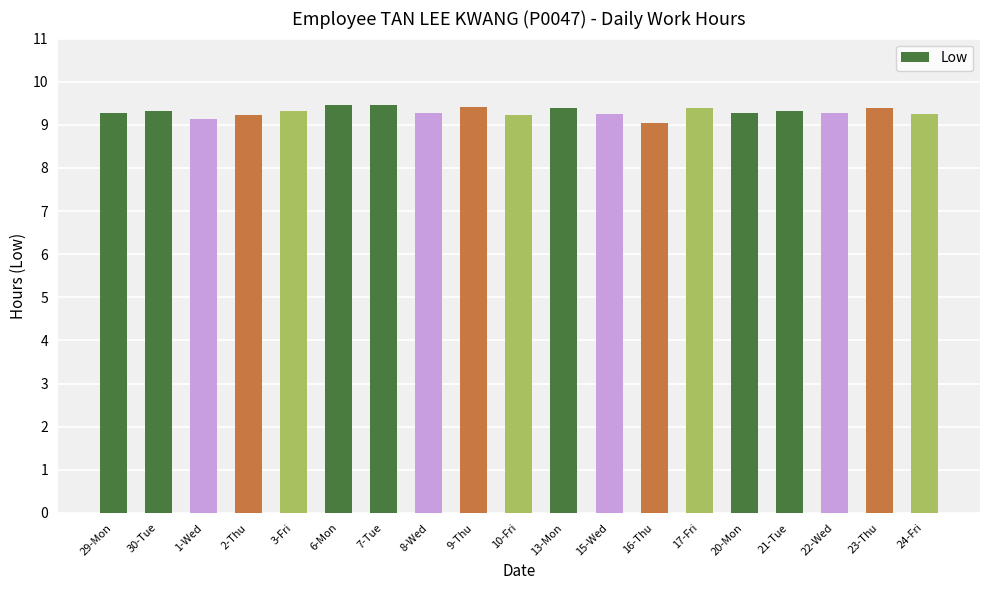

Does the chart contain stacked bars?

No